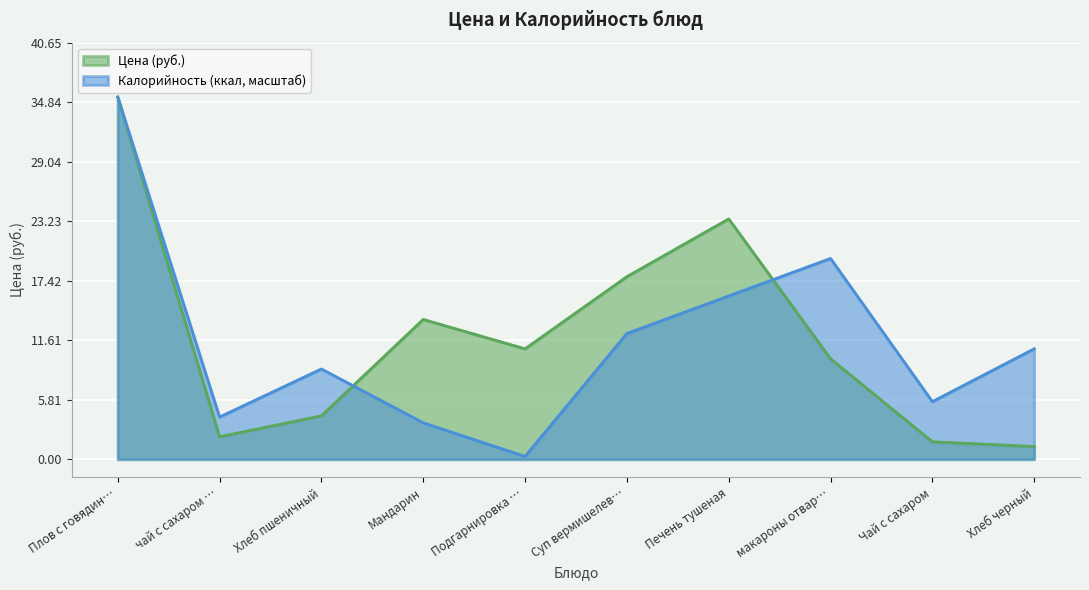

True or false: Калорийность has more than 1 interior local peaks.

True